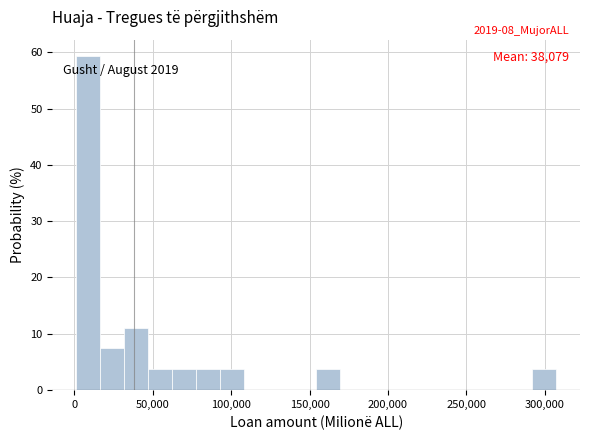

Read against the x-axis, roughly where is the centre of the tallest bar?

10000